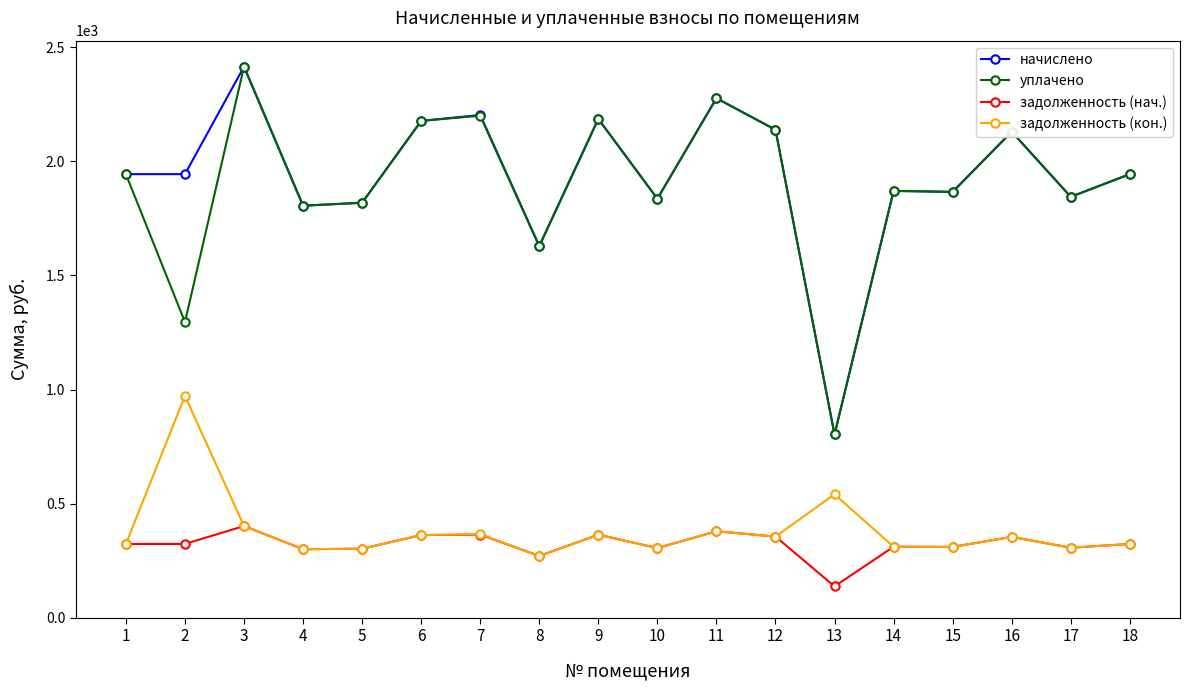

What is the sum of the задолженность (кон.) values at 5 and 4?

604.1